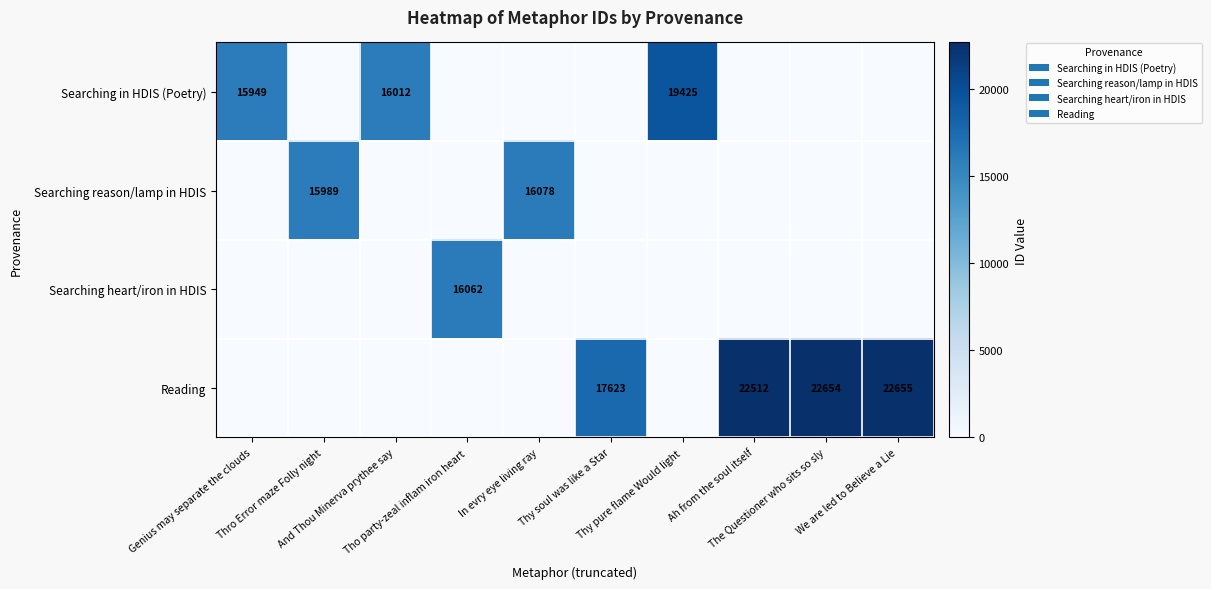

What is the difference between the highest and lowest values at Thy pure flame Would light?

19425